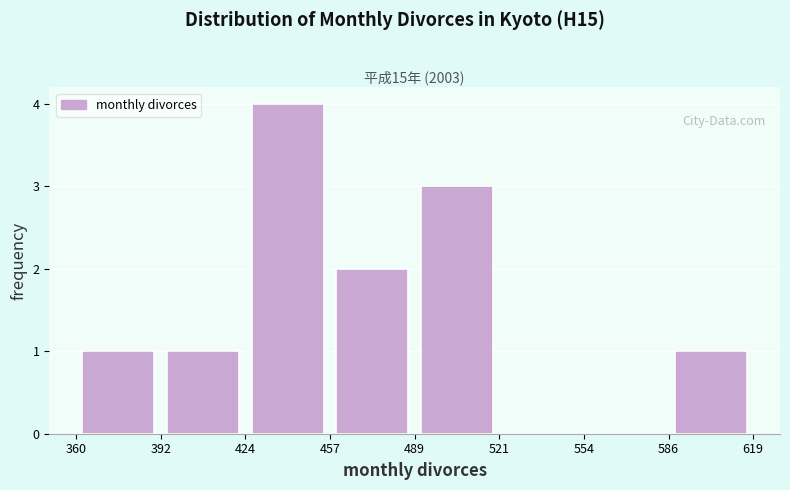

Reading left to right, transcribe this chart: for each bar, give the range it covers on the x-axis and its height. The values are not printed on the chart, so give them approximately, as read against the axis.

360 to 392: 1
392 to 424: 1
424 to 457: 4
457 to 489: 2
489 to 521: 3
521 to 554: 0
554 to 586: 0
586 to 619: 1